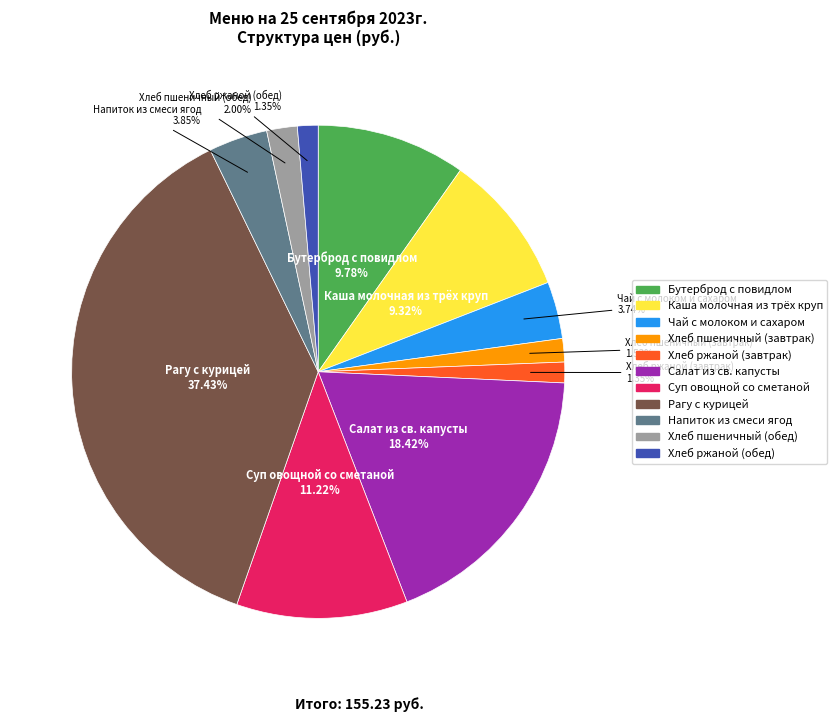

Is there a majority slice in this chart?

No